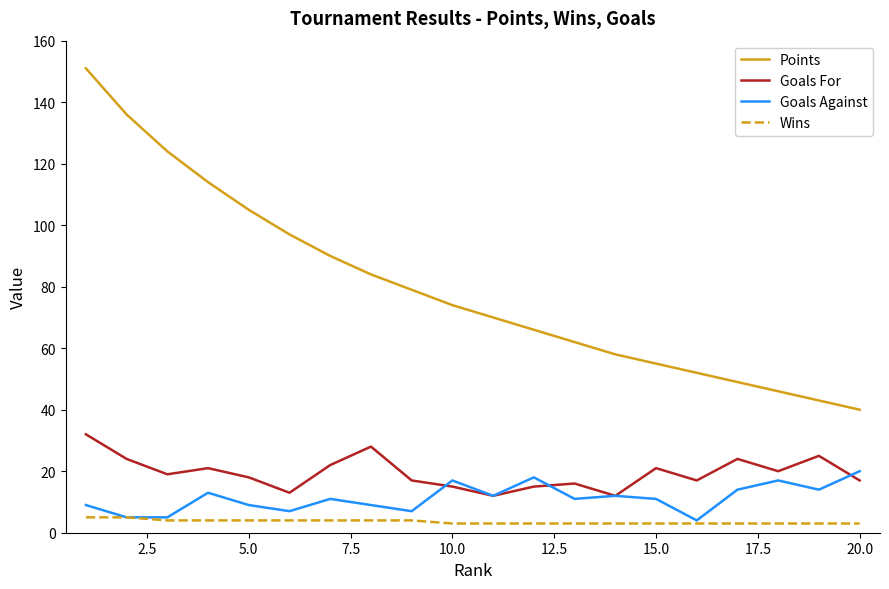

List the series in order of their peak value, lowest first.

Wins, Goals Against, Goals For, Points